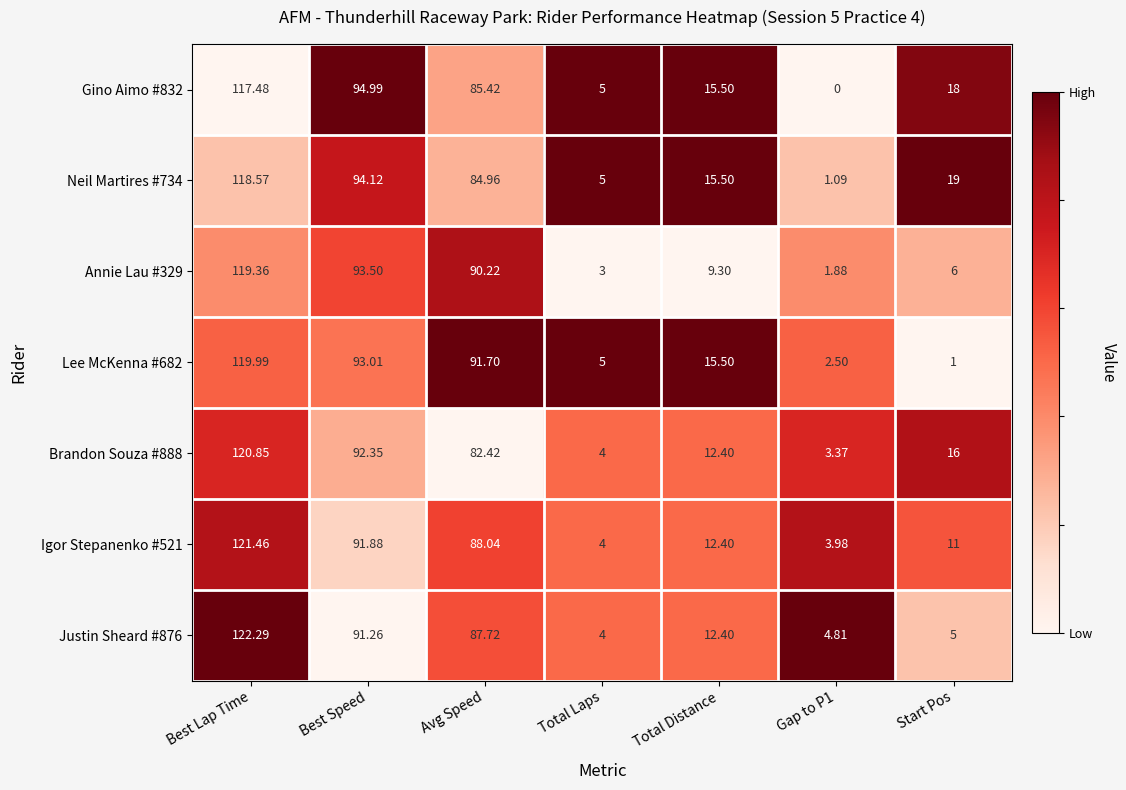

Is the value of Lee McKenna #682 at Start Pos greater than the value of Brandon Souza #888 at Avg Speed?

No